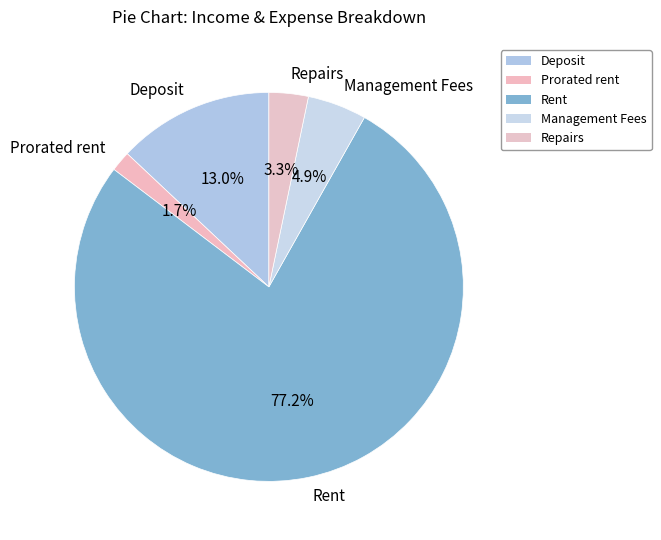

Is there any slice that represents more than half of the pie?

Yes